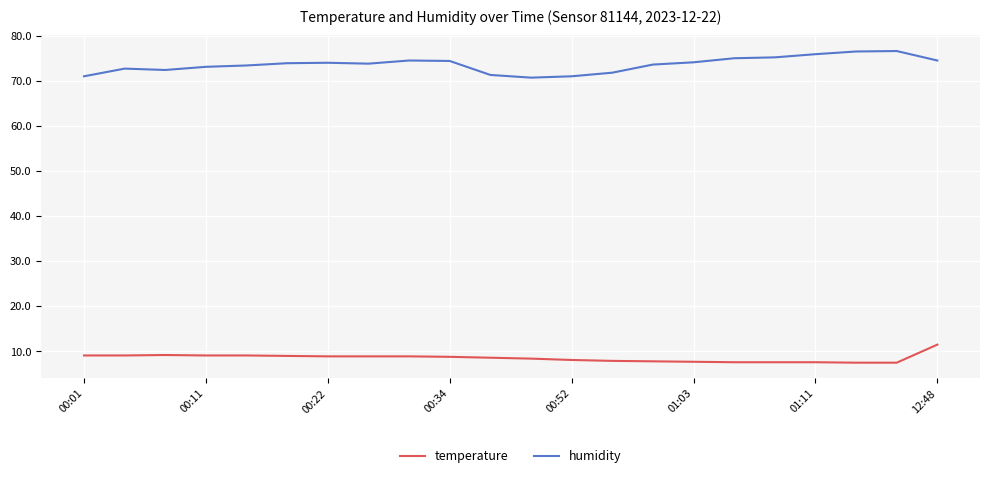

Which series has the largest total across all categories?

humidity